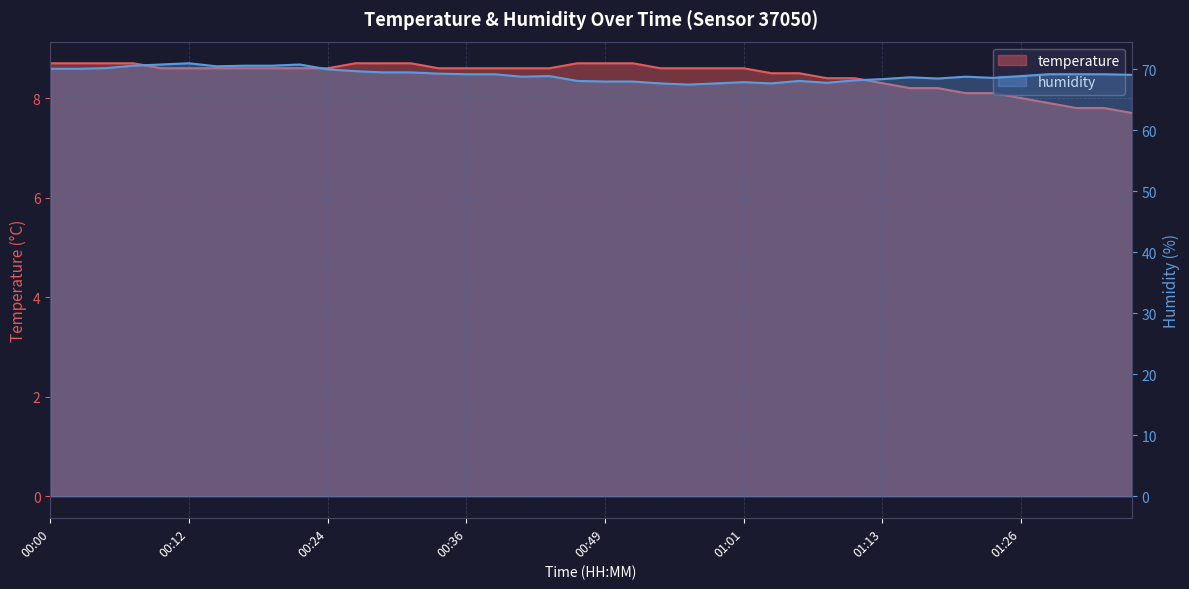

The temperature series shows 8.6 at 00:53. True or false?

True